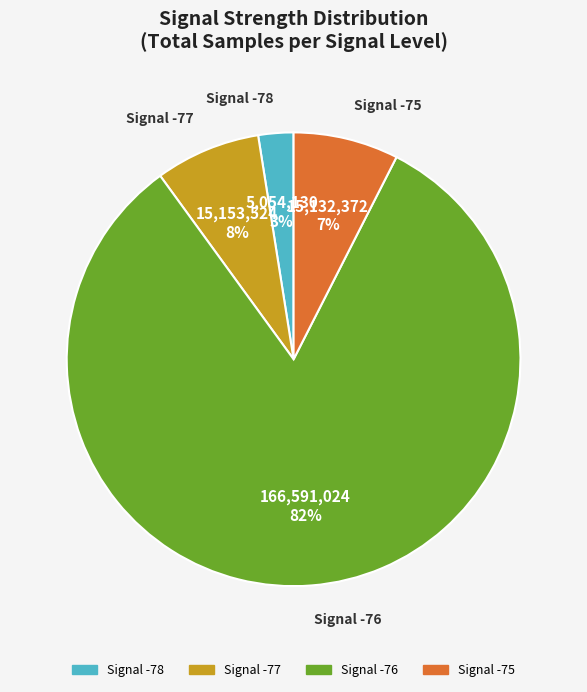

To the nearest percent, what is the average slice percentage?

25%